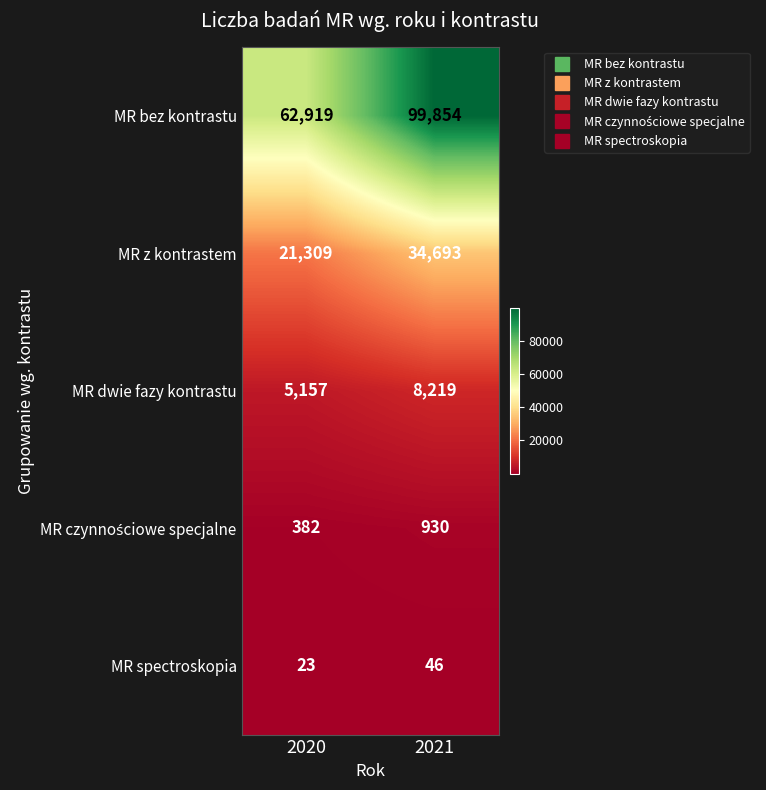

True or false: MR spectroskopia has a value of 33 at 2020.

False